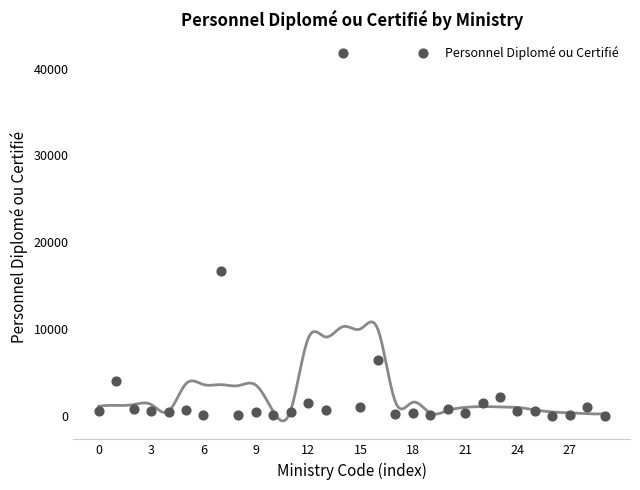

What is the range of Y values (max minus min)?

41824